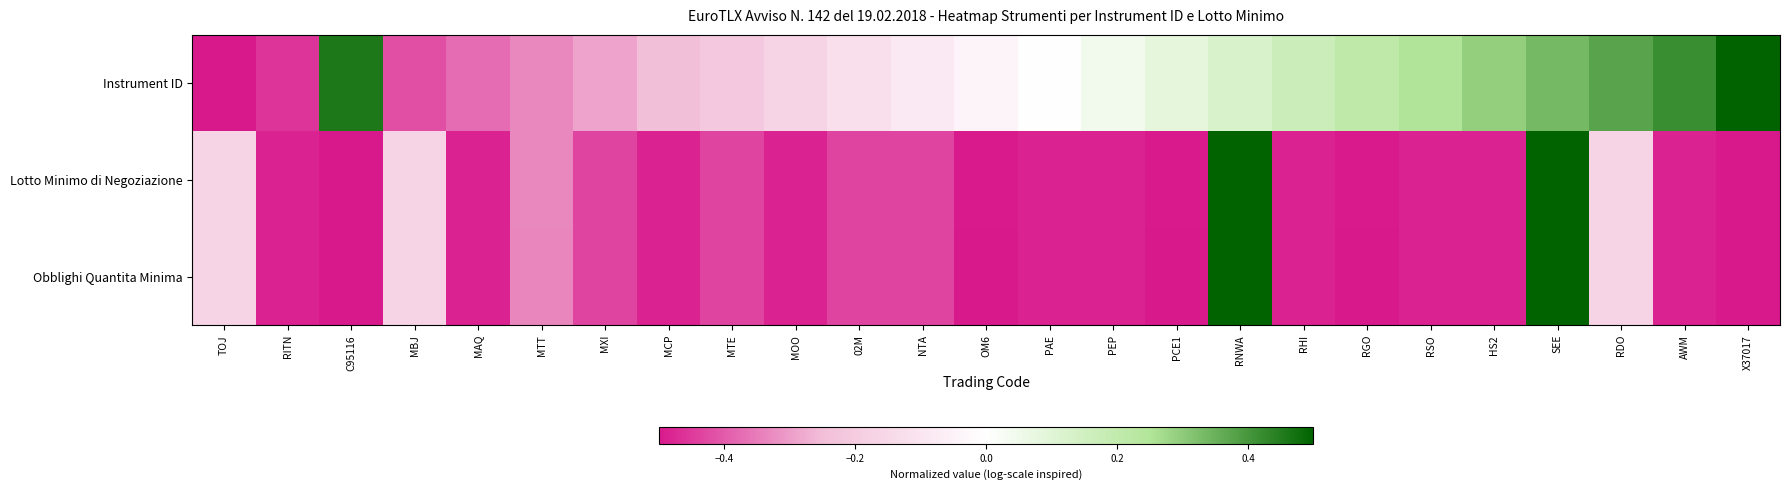

Between RDO and PAE, which is larger?

RDO